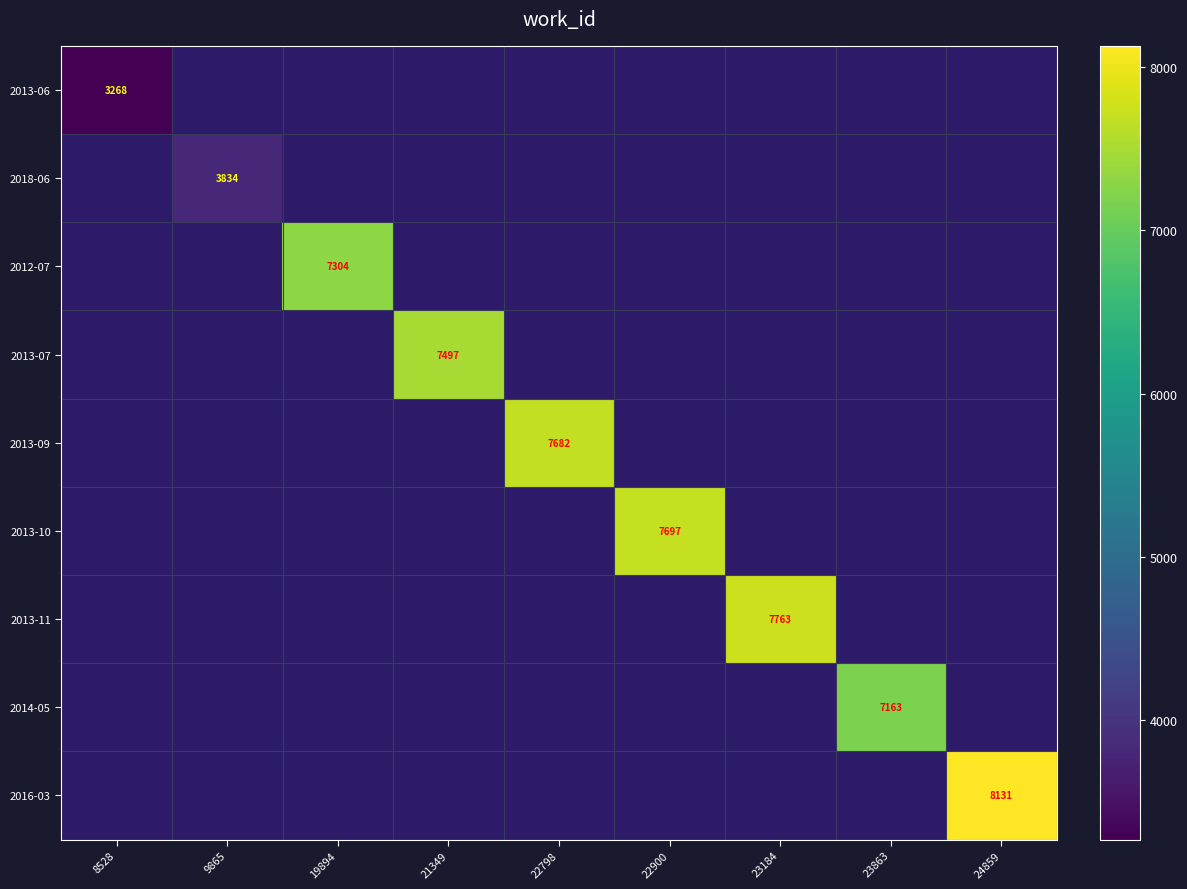

The 2013-10 series shows 7697 at 22900. True or false?

True